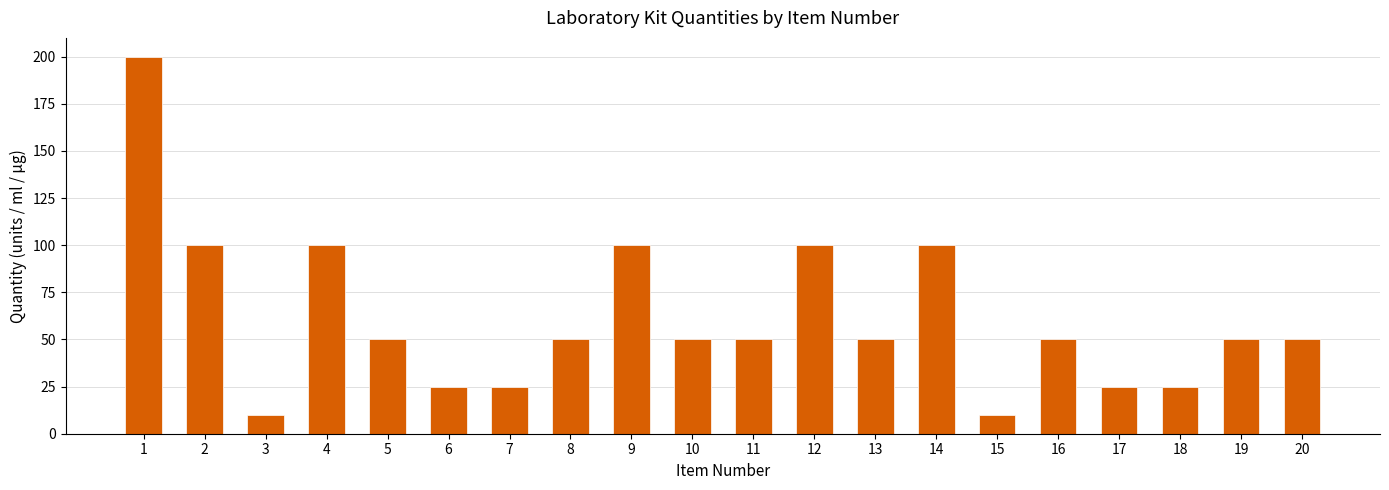

What is the value of the 2nd bar from the left?

100